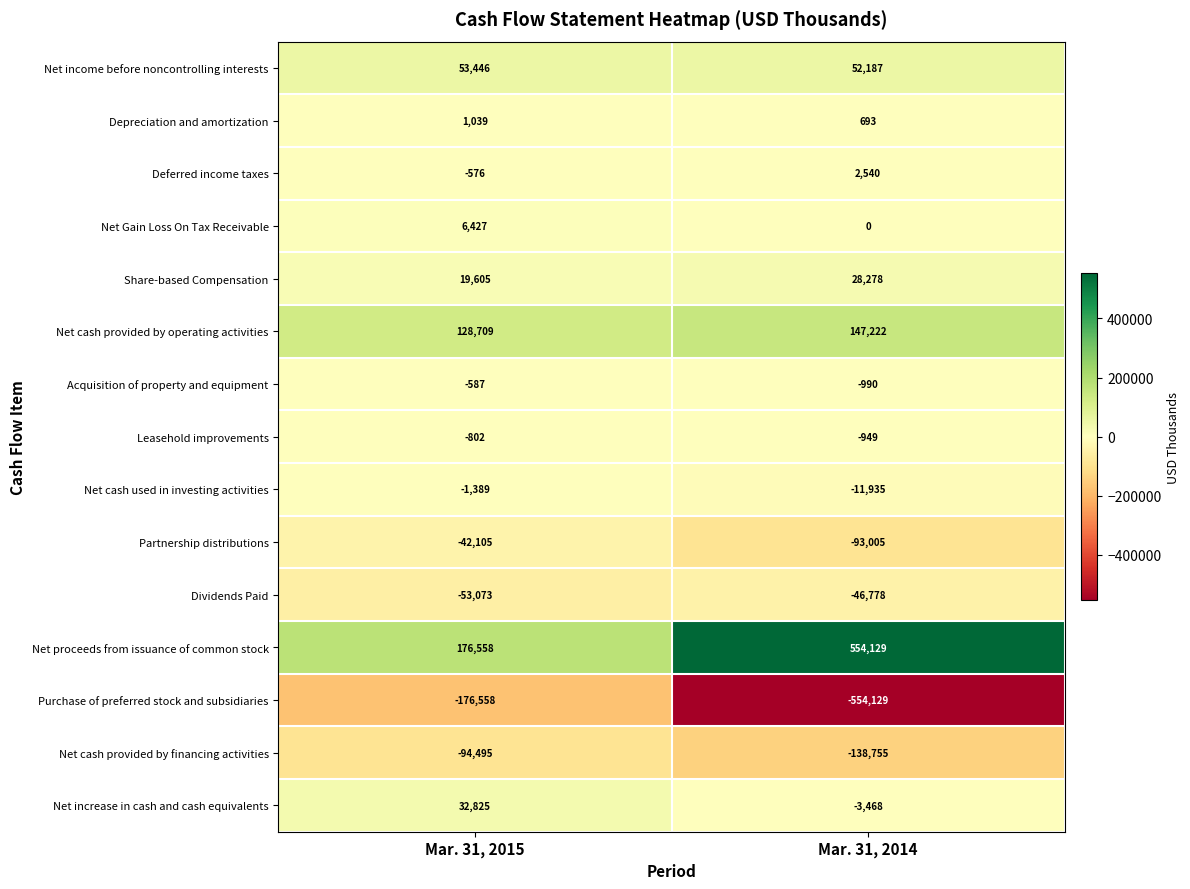

At which category is the sum across all series the highest?

Mar. 31, 2015